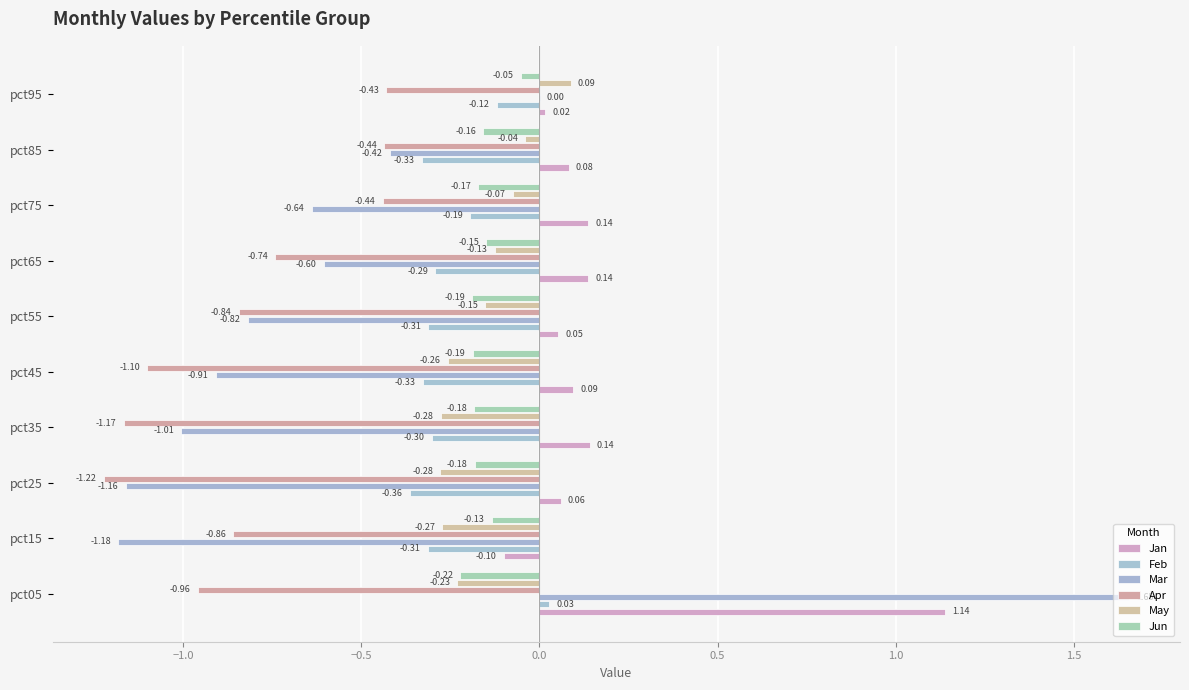

How many values in Jan are above zero?

9